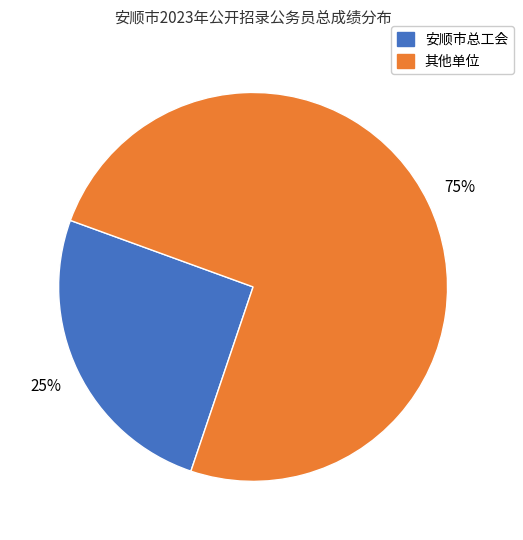

To the nearest percent, what is the average slice percentage?

50%